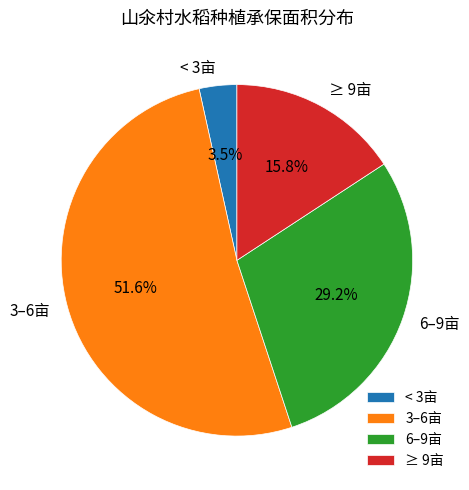

Do 3–6亩 and 6–9亩 together represent more than half of the pie?

Yes